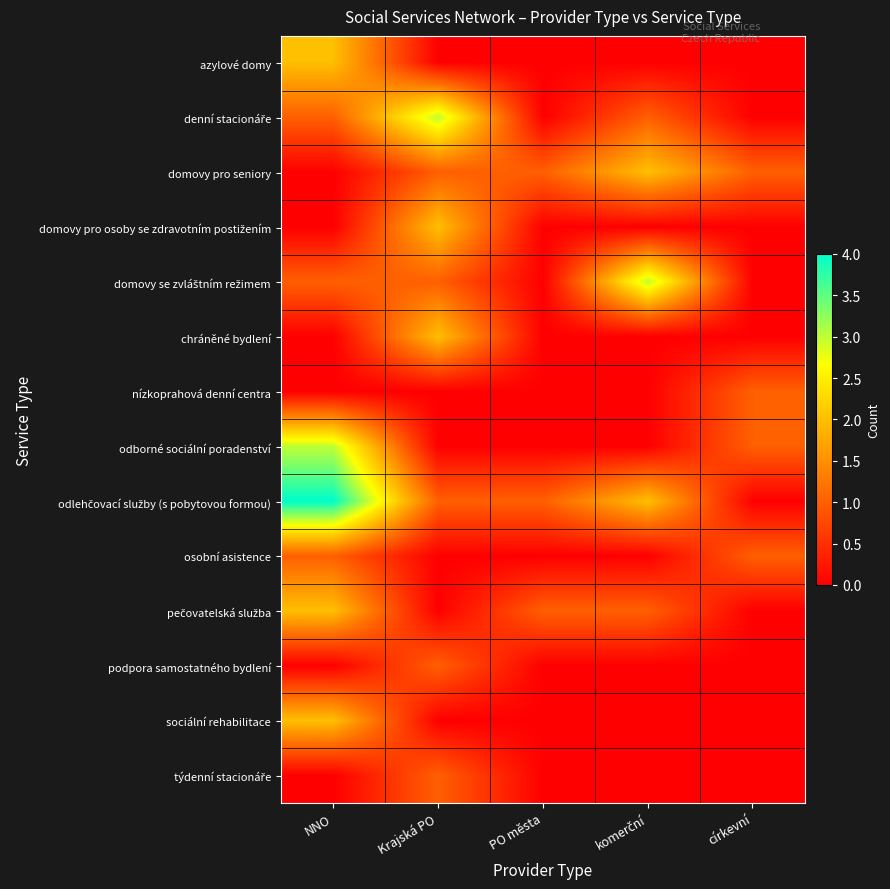

Which series has the largest total across all categories?

odlehčovací služby (s pobytovou formou)